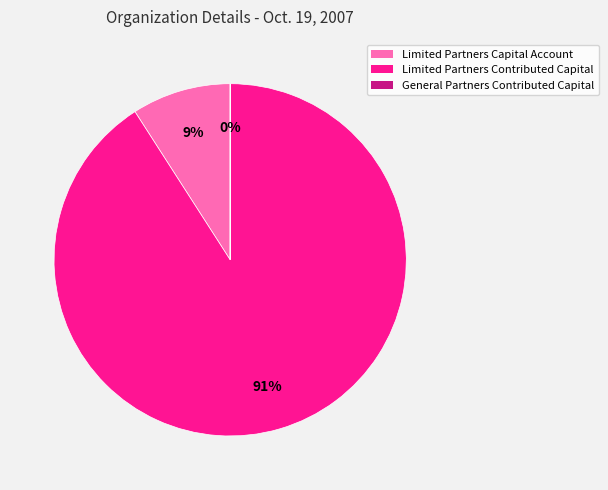

True or false: Limited Partners Contributed Capital accounts for 99% of the total.

False